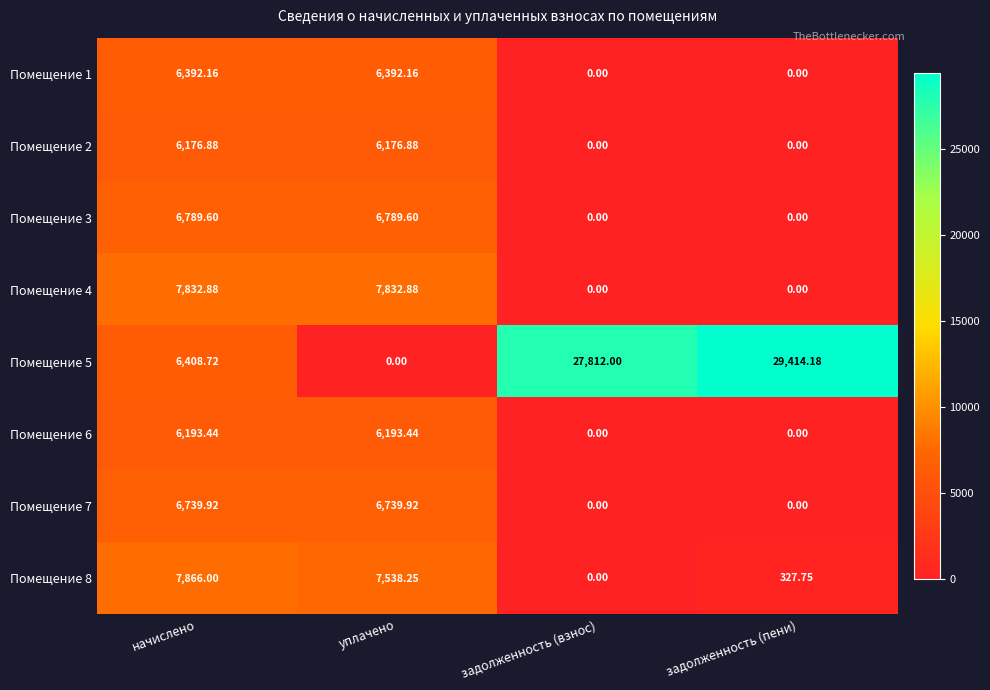

List the series in order of their peak value, highest first.

Помещение 5, Помещение 8, Помещение 4, Помещение 3, Помещение 7, Помещение 1, Помещение 6, Помещение 2